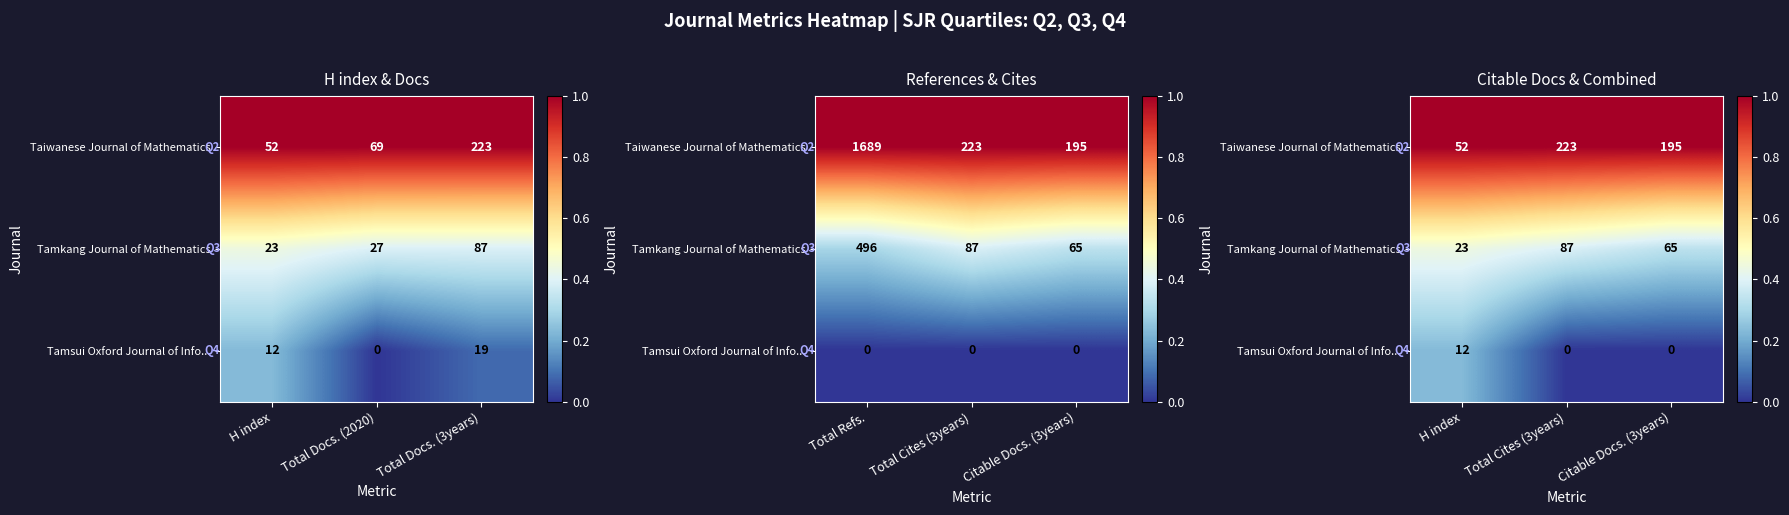

Which series has the largest total across all categories?

Taiwanese Journal of Mathematics